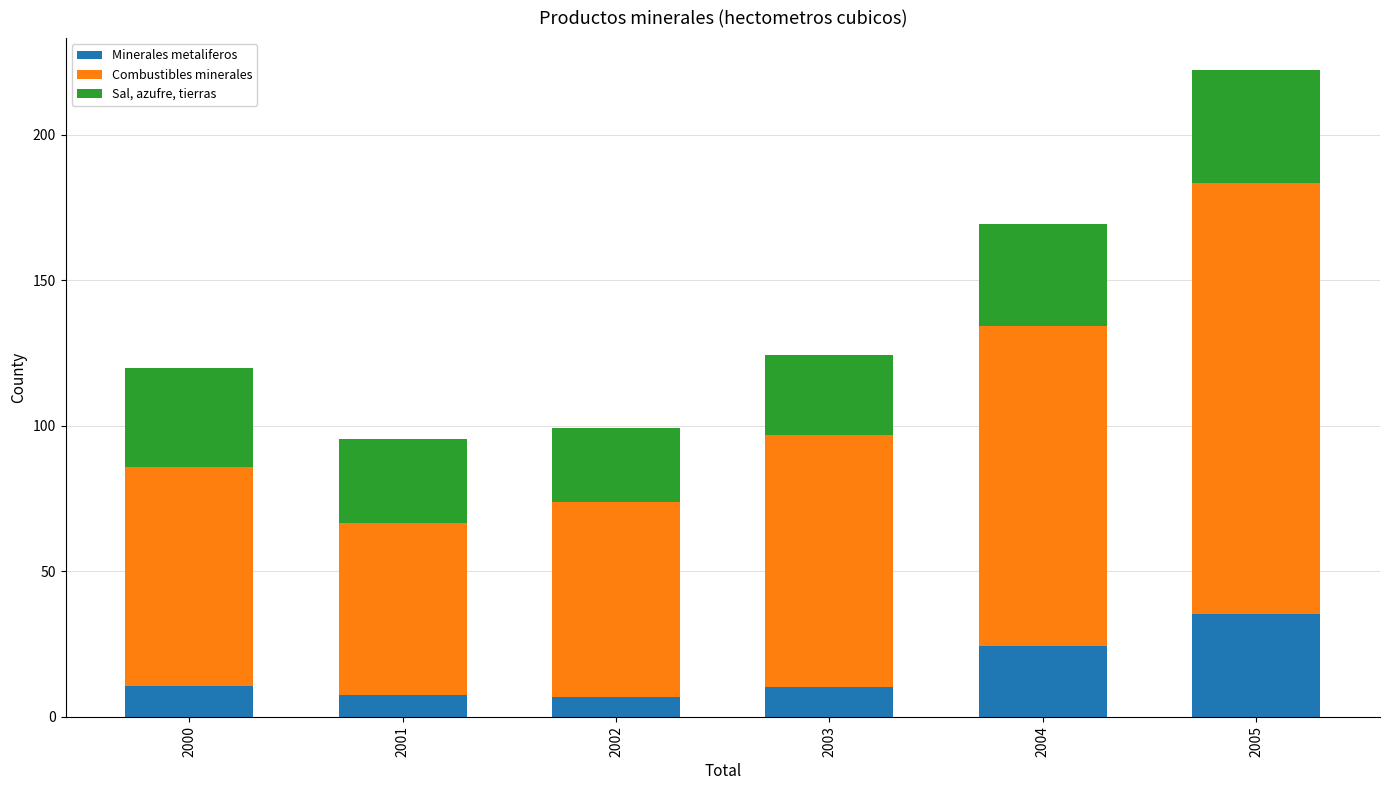

What is the lowest value of the Minerales metaliferos series?

6.9